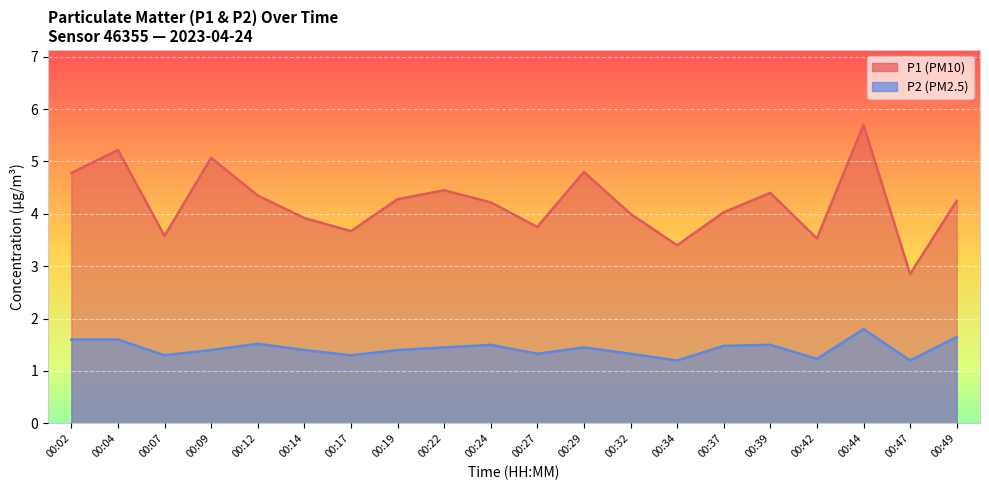

Is it true that P1 equals 1.3 at 00:12?

False